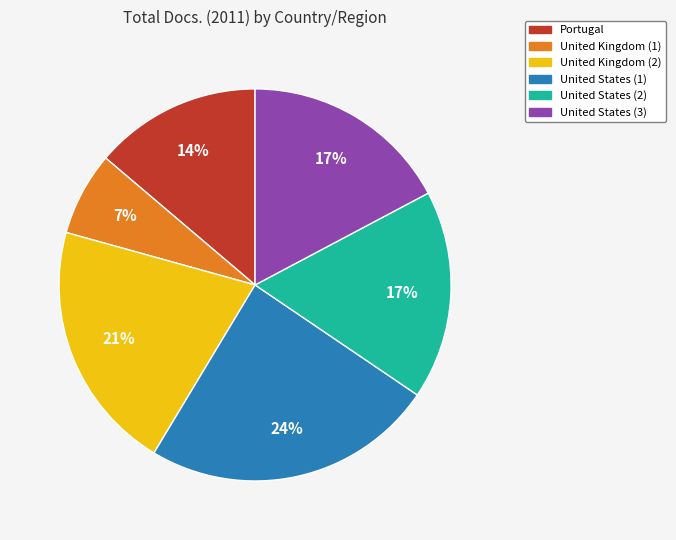

To the nearest percent, what is the difference between the largest and smallest slice percentages?

17%